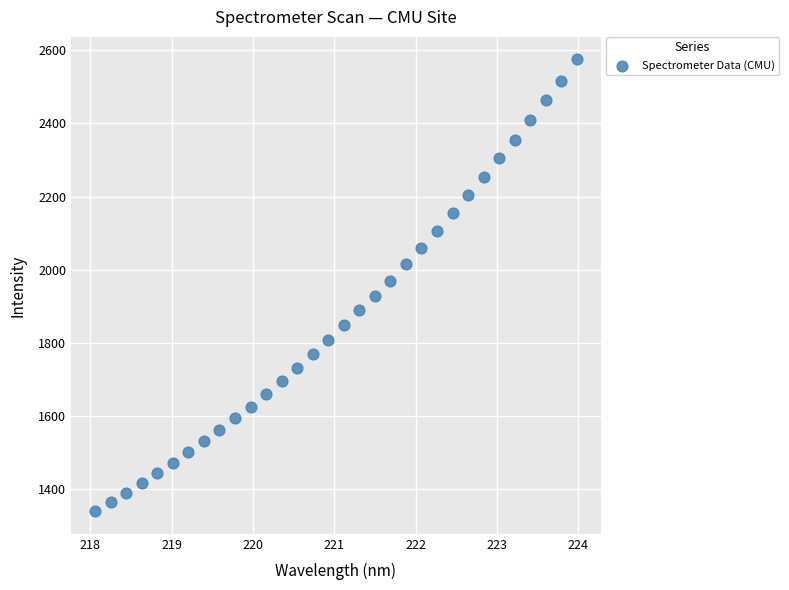

What is the range of X values (max minus min)?

5.9